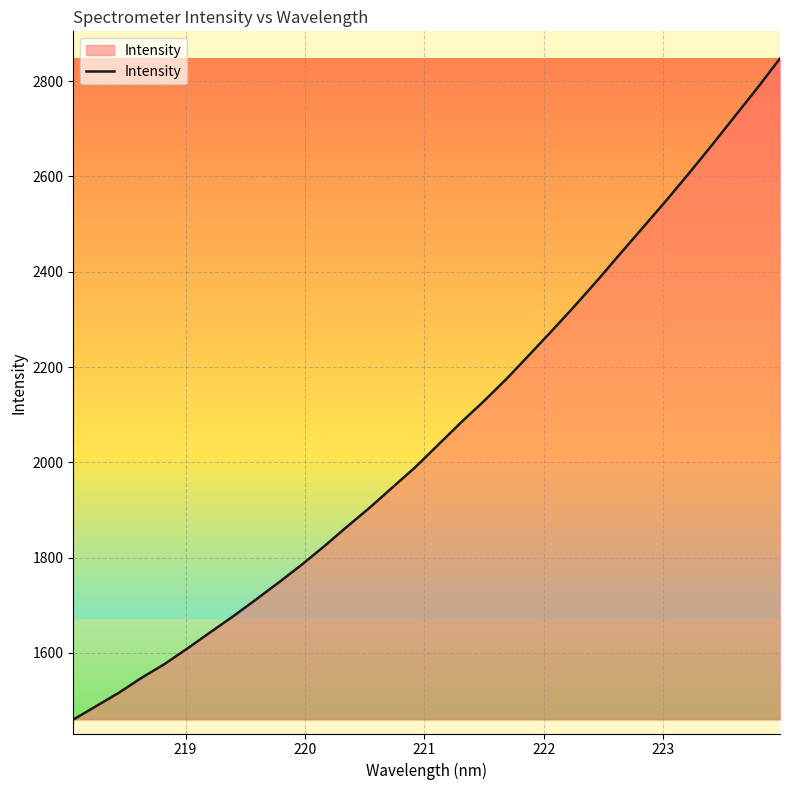

What is the greatest value displayed?

2847.6